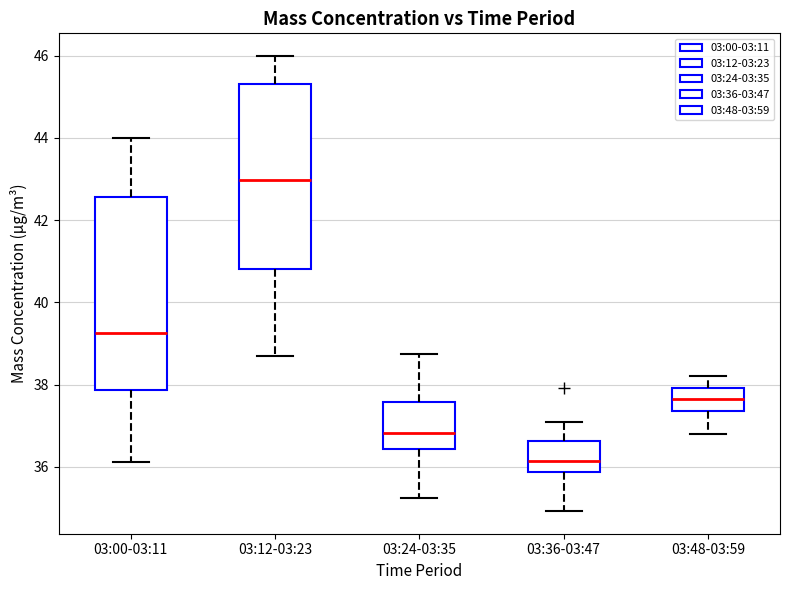

Which box has the lowest median line?

03:36-03:47